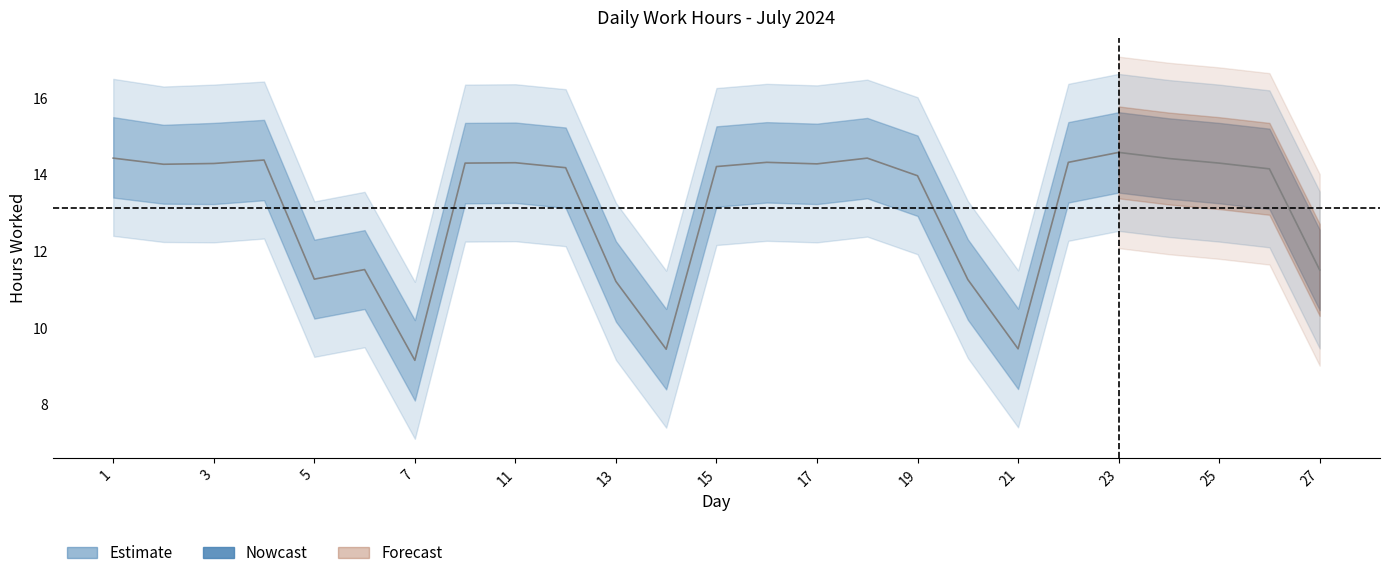

What is the sum of all values?

327.9